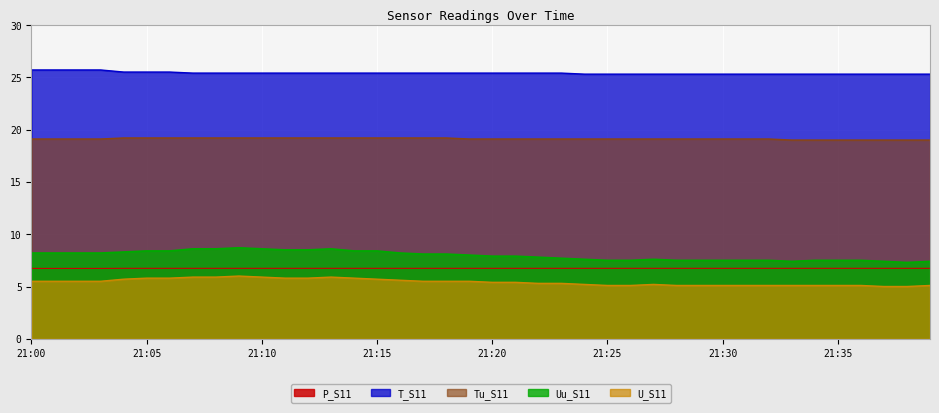

Reading left to right, what are all the values shown in this chart?

Uu_S11: 21:00=8.2	21:01=8.2	21:02=8.2	21:03=8.2	21:04=8.3	21:05=8.4	21:06=8.4	21:07=8.6	21:08=8.6	21:09=8.7	21:10=8.6	21:11=8.5	21:12=8.5	21:13=8.6	21:14=8.4	21:15=8.4	21:16=8.2	21:17=8.1	21:18=8.1	21:19=8.0	21:20=7.9	21:21=7.9	21:22=7.8	21:23=7.7	21:24=7.6	21:25=7.5	21:26=7.5	21:27=7.6	21:28=7.5	21:29=7.5	21:30=7.5	21:31=7.5	21:32=7.5	21:33=7.4	21:34=7.5	21:35=7.5	21:36=7.5	21:37=7.4	21:38=7.3	21:39=7.4
U_S11: 21:00=5.5	21:01=5.5	21:02=5.5	21:03=5.5	21:04=5.7	21:05=5.8	21:06=5.8	21:07=5.9	21:08=5.9	21:09=6.0	21:10=5.9	21:11=5.8	21:12=5.8	21:13=5.9	21:14=5.8	21:15=5.7	21:16=5.6	21:17=5.5	21:18=5.5	21:19=5.5	21:20=5.4	21:21=5.4	21:22=5.3	21:23=5.3	21:24=5.2	21:25=5.1	21:26=5.1	21:27=5.2	21:28=5.1	21:29=5.1	21:30=5.1	21:31=5.1	21:32=5.1	21:33=5.1	21:34=5.1	21:35=5.1	21:36=5.1	21:37=5.0	21:38=5.0	21:39=5.1
Tu_S11: 21:00=19.1	21:01=19.1	21:02=19.1	21:03=19.1	21:04=19.2	21:05=19.2	21:06=19.2	21:07=19.2	21:08=19.2	21:09=19.2	21:10=19.2	21:11=19.2	21:12=19.2	21:13=19.2	21:14=19.2	21:15=19.2	21:16=19.2	21:17=19.2	21:18=19.2	21:19=19.1	21:20=19.1	21:21=19.1	21:22=19.1	21:23=19.1	21:24=19.1	21:25=19.1	21:26=19.1	21:27=19.1	21:28=19.1	21:29=19.1	21:30=19.1	21:31=19.1	21:32=19.1	21:33=19.0	21:34=19.0	21:35=19.0	21:36=19.0	21:37=19.0	21:38=19.0	21:39=19.0
T_S11: 21:00=25.7	21:01=25.7	21:02=25.7	21:03=25.7	21:04=25.5	21:05=25.5	21:06=25.5	21:07=25.4	21:08=25.4	21:09=25.4	21:10=25.4	21:11=25.4	21:12=25.4	21:13=25.4	21:14=25.4	21:15=25.4	21:16=25.4	21:17=25.4	21:18=25.4	21:19=25.4	21:20=25.4	21:21=25.4	21:22=25.4	21:23=25.4	21:24=25.3	21:25=25.3	21:26=25.3	21:27=25.3	21:28=25.3	21:29=25.3	21:30=25.3	21:31=25.3	21:32=25.3	21:33=25.3	21:34=25.3	21:35=25.3	21:36=25.3	21:37=25.3	21:38=25.3	21:39=25.3
P_S11: 21:00=6.7	21:01=6.7	21:02=6.7	21:03=6.7	21:04=6.7	21:05=6.7	21:06=6.7	21:07=6.7	21:08=6.7	21:09=6.7	21:10=6.7	21:11=6.7	21:12=6.7	21:13=6.7	21:14=6.7	21:15=6.7	21:16=6.7	21:17=6.7	21:18=6.7	21:19=6.7	21:20=6.7	21:21=6.7	21:22=6.7	21:23=6.7	21:24=6.7	21:25=6.7	21:26=6.7	21:27=6.7	21:28=6.7	21:29=6.7	21:30=6.7	21:31=6.7	21:32=6.7	21:33=6.7	21:34=6.7	21:35=6.7	21:36=6.7	21:37=6.7	21:38=6.7	21:39=6.7